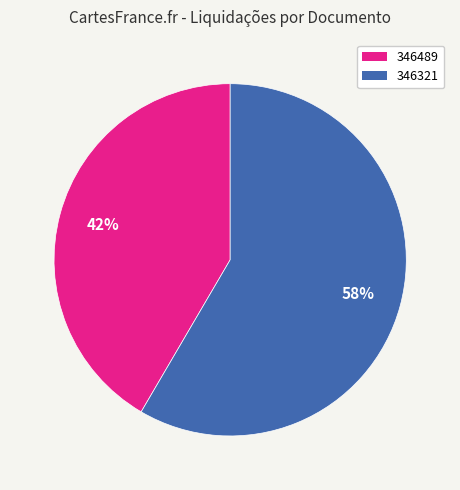

The 346489 slice represents 49% of the pie. True or false?

False